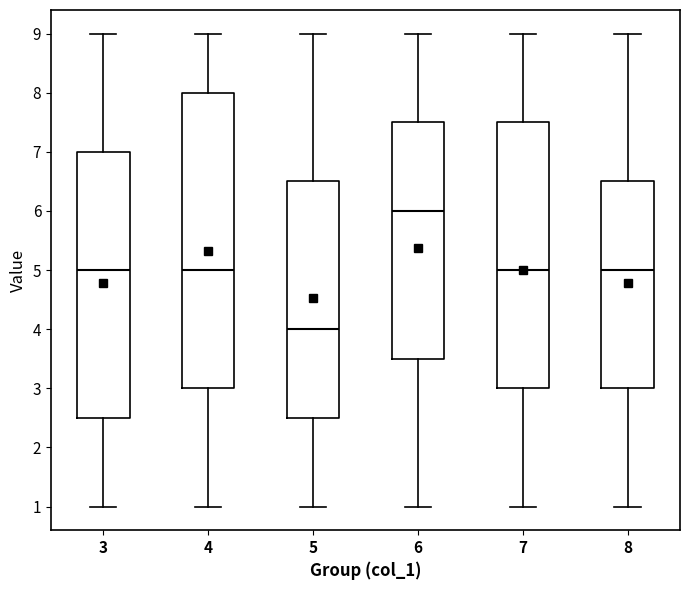

Reading left to right, transcribe this box plot: for each box, give where its median line is, the range the box spans, and where its two whiskers end, as read against the y-axis. The values are not printed on the chart, so give them approximately, as read against the axis.

3: median 5.0, box 2.5 to 7.0, whiskers 1.0 to 9.0
4: median 5.0, box 3.0 to 8.0, whiskers 1.0 to 9.0
5: median 4.0, box 2.5 to 6.5, whiskers 1.0 to 9.0
6: median 6.0, box 3.5 to 7.5, whiskers 1.0 to 9.0
7: median 5.0, box 3.0 to 7.5, whiskers 1.0 to 9.0
8: median 5.0, box 3.0 to 6.5, whiskers 1.0 to 9.0